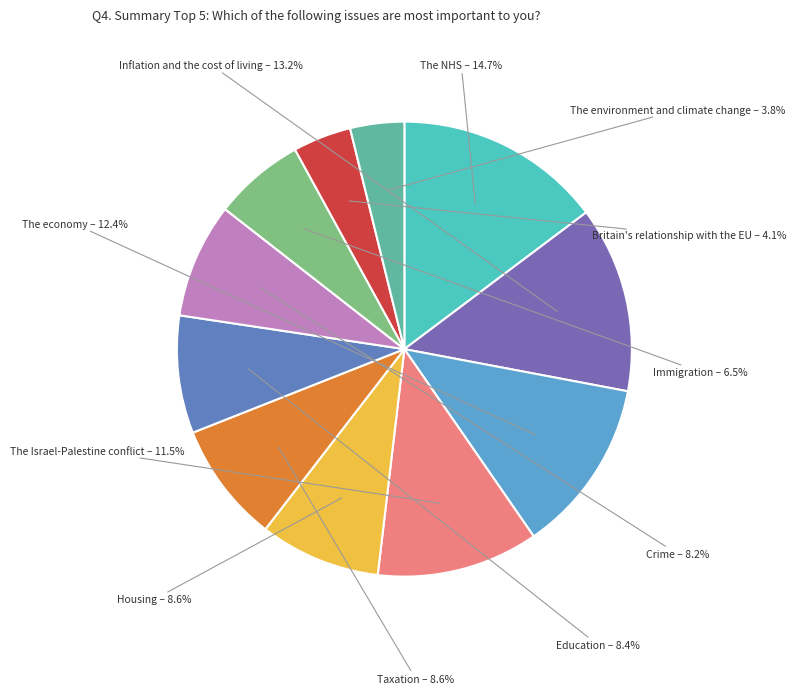

To the nearest percent, what is the difference between the largest and smallest slice percentages?

11%